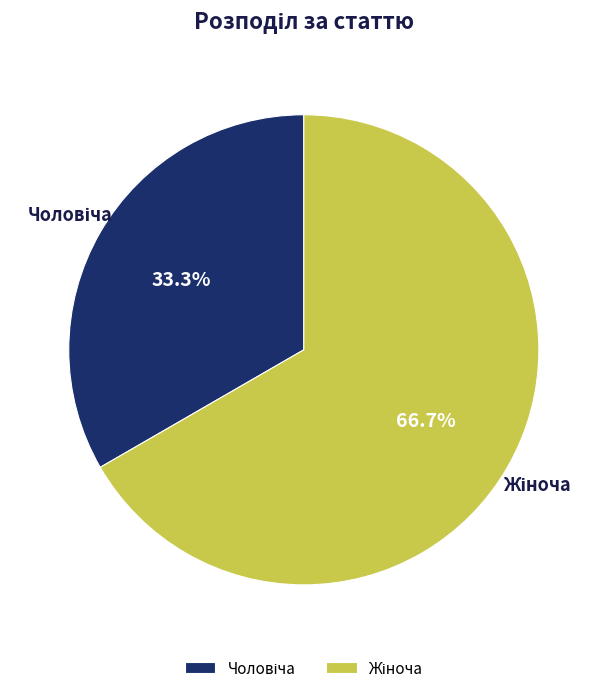

To the nearest percent, what is the average slice percentage?

50%